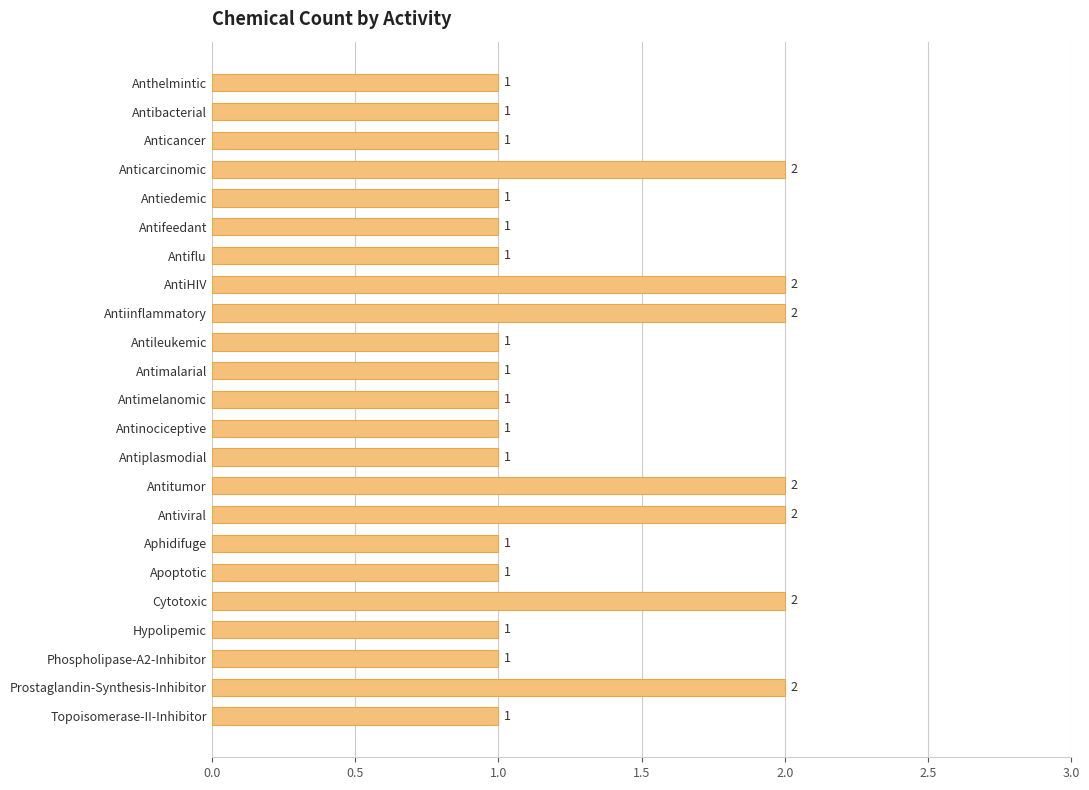

How many categories are shown in the chart?

23